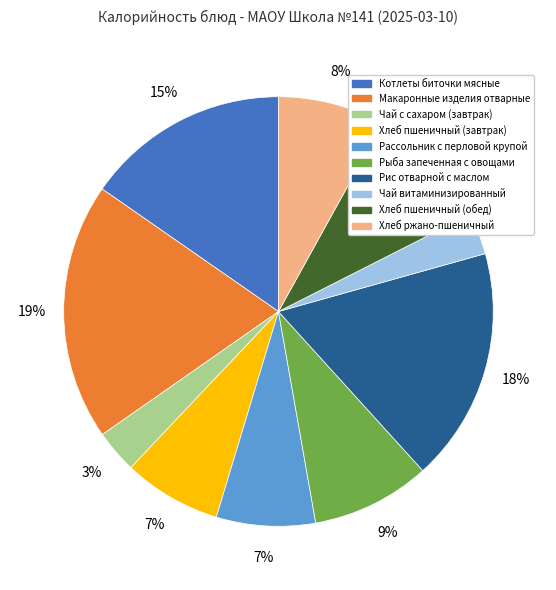

What percentage is the Рис отварной с маслом slice, to the nearest percent?

18%